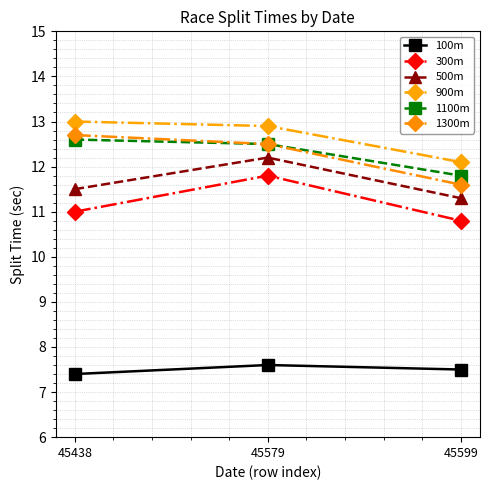

What is the sum of all 1100m values?

36.9